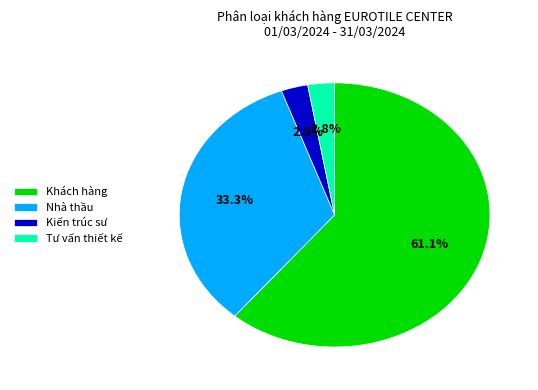

True or false: Nhà thầu accounts for 19% of the total.

False